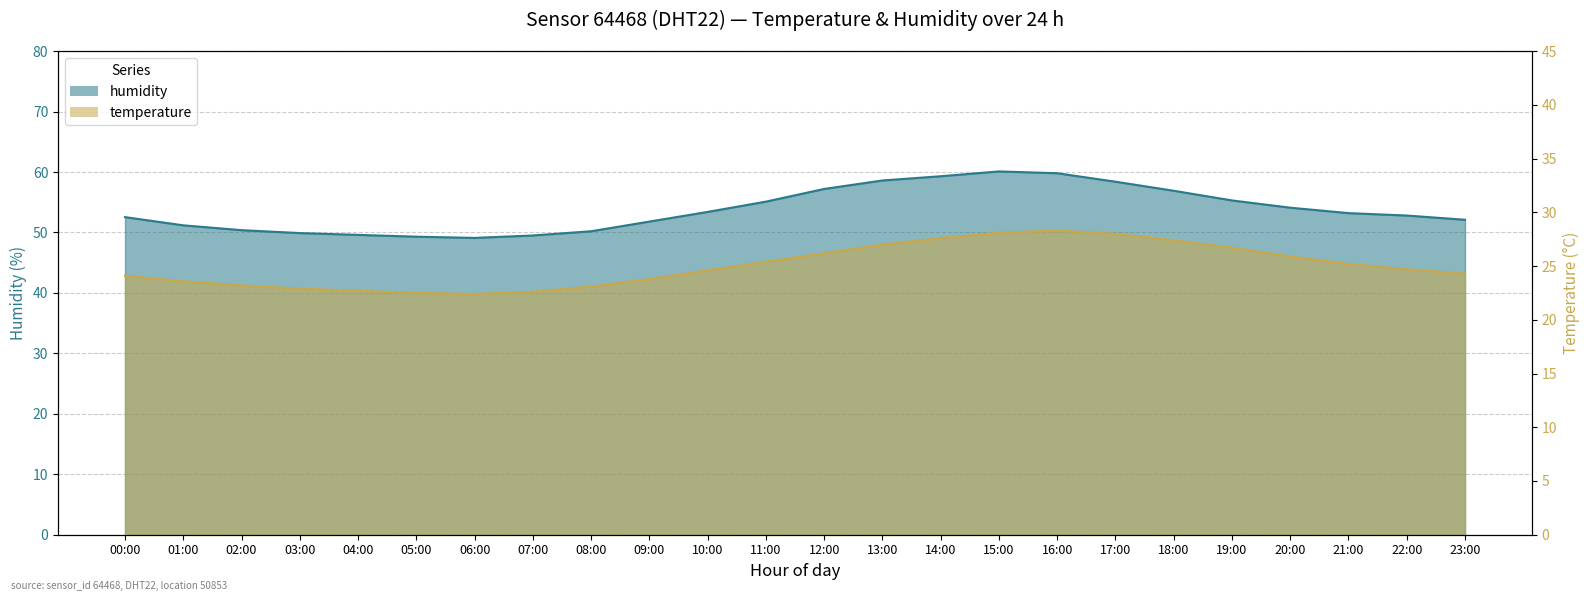

Reading left to right, list all the values displayed in this chart.

humidity: 52.5	51.2	50.4	49.9	49.6	49.3	49.1	49.5	50.2	51.8	53.4	55.1	57.2	58.6	59.3	60.1	59.8	58.4	56.9	55.3	54.1	53.2	52.8	52.1
temperature: 24.1	23.6	23.2	22.9	22.7	22.5	22.4	22.6	23.1	23.8	24.6	25.4	26.2	27.0	27.6	28.1	28.3	28.0	27.4	26.7	25.9	25.2	24.7	24.3